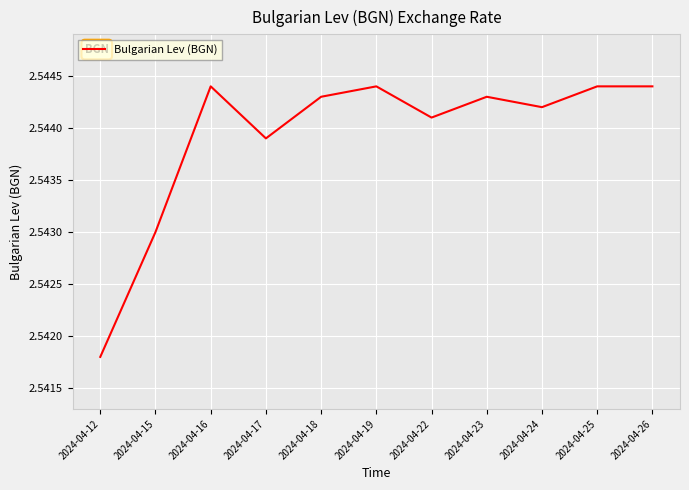

Is it true that the value at 2024-04-12 is 4.3?

False